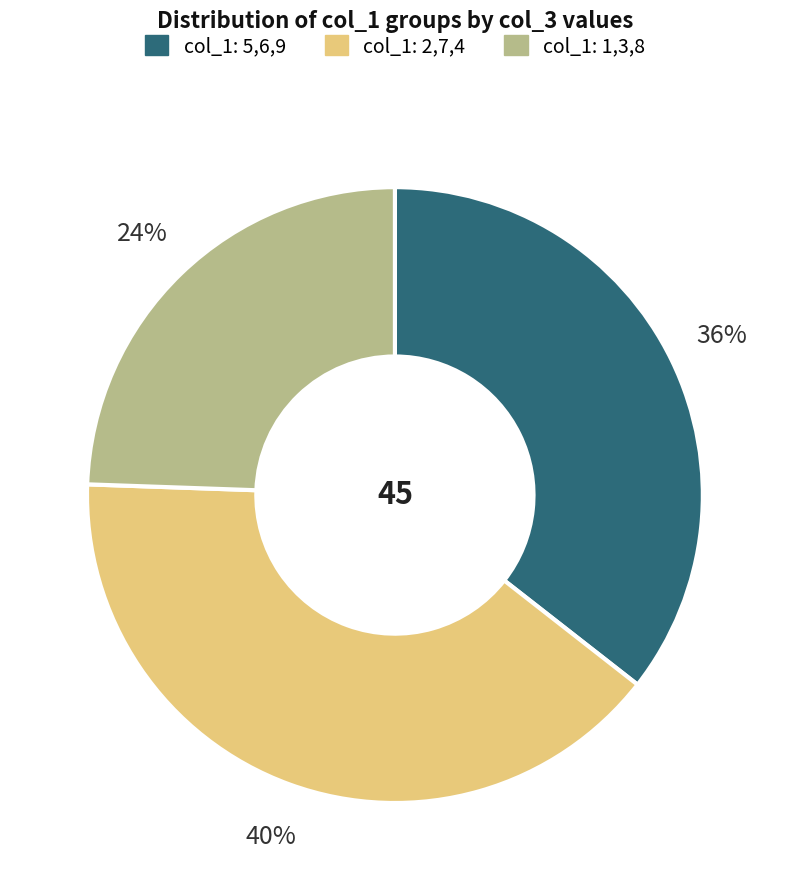

To the nearest percent, what is the average slice percentage?

33%